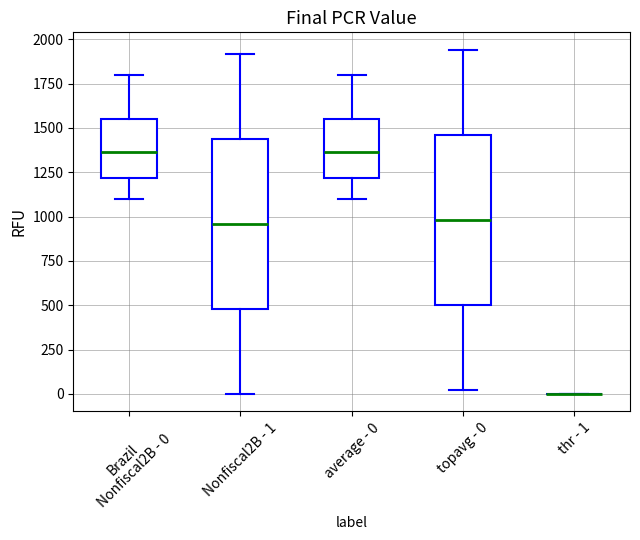

Reading left to right, transcribe this box plot: for each box, give where its median line is, the range the box spans, and where its two whiskers end, as read against the y-axis. The values are not printed on the chart, so give them approximately, as read against the axis.

Brazil Nonfiscal2B - 0: median 1350, box 1200 to 1550, whiskers 1100 to 1800
Nonfiscal2B - 1: median 950, box 500 to 1450, whiskers 0 to 1900
average - 0: median 1350, box 1200 to 1550, whiskers 1100 to 1800
topavg - 0: median 1000, box 500 to 1450, whiskers 0 to 1950
thr - 1: box collapsed to a line at 0, whiskers 0 to 0